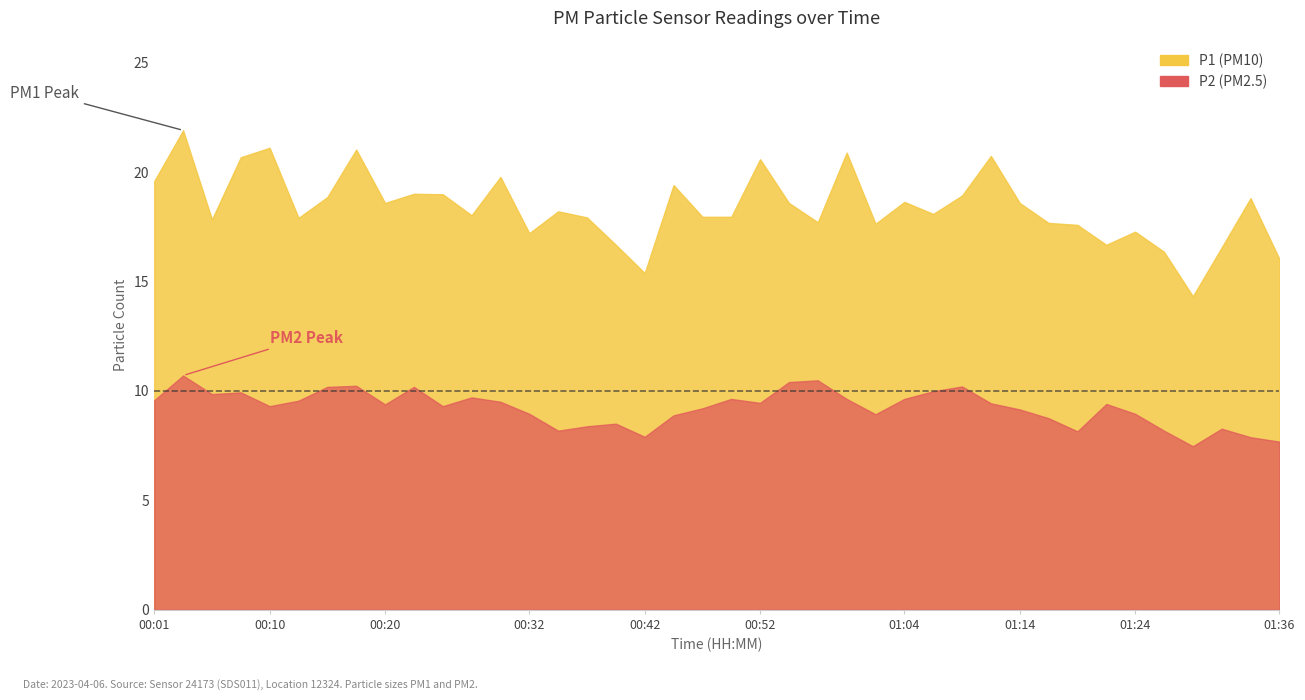

Reading right to left, list all the values displayed in this chart.

P1: 01:36=16.0	01:34=18.8	01:31=16.6	01:29=14.3	01:26=16.4	01:24=17.3	01:21=16.7	01:19=17.6	01:17=17.7	01:14=18.6	01:12=20.7	01:09=18.9	01:07=18.1	01:04=18.6	01:02=17.6	00:59=20.9	00:57=17.7	00:54=18.6	00:52=20.6	00:50=17.9	00:47=17.9	00:45=19.4	00:42=15.4	00:40=16.7	00:37=17.9	00:35=18.2	00:32=17.2	00:30=19.8	00:27=18.0	00:25=19.0	00:23=19.0	00:20=18.6	00:18=21.0	00:15=18.9	00:13=17.9	00:10=21.1	00:08=20.7	00:05=17.8	00:03=21.9	00:01=19.6
P2: 01:36=7.7	01:34=7.9	01:31=8.3	01:29=7.5	01:26=8.2	01:24=8.9	01:21=9.4	01:19=8.2	01:17=8.8	01:14=9.2	01:12=9.4	01:09=10.2	01:07=10.0	01:04=9.6	01:02=8.9	00:59=9.6	00:57=10.5	00:54=10.4	00:52=9.4	00:50=9.6	00:47=9.2	00:45=8.9	00:42=7.9	00:40=8.5	00:37=8.4	00:35=8.2	00:32=8.9	00:30=9.5	00:27=9.7	00:25=9.3	00:23=10.2	00:20=9.4	00:18=10.2	00:15=10.2	00:13=9.6	00:10=9.3	00:08=9.9	00:05=9.8	00:03=10.7	00:01=9.6